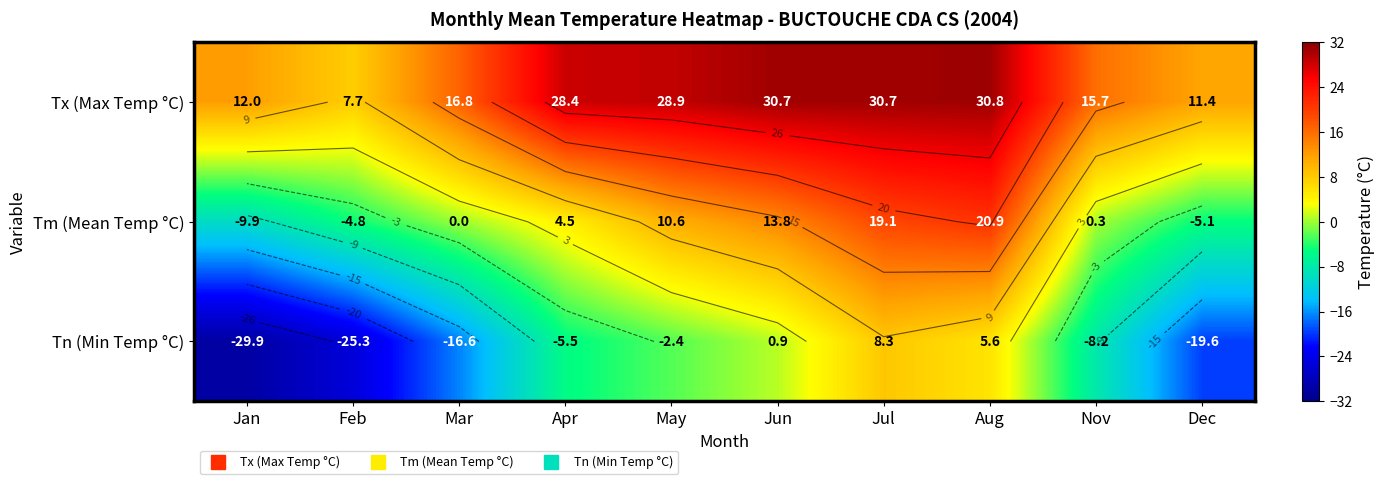

What is the difference between the second highest and second lowest values in the Tx (Max Temp °C) series?

19.3